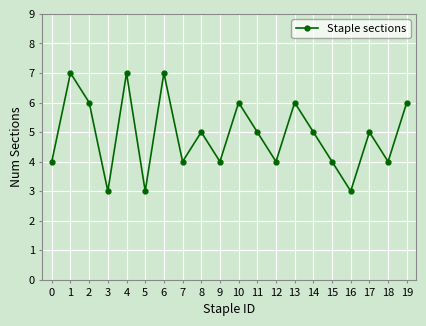

Is it true that the value at 19 is 6?

True